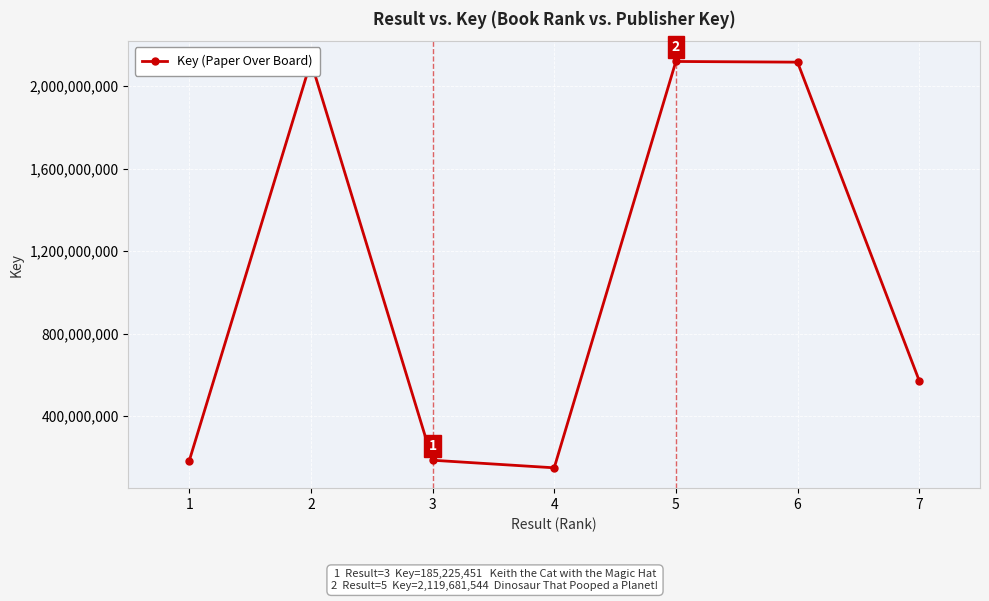

How many interior local peaks (higher than both neighbors) does the data have?

2